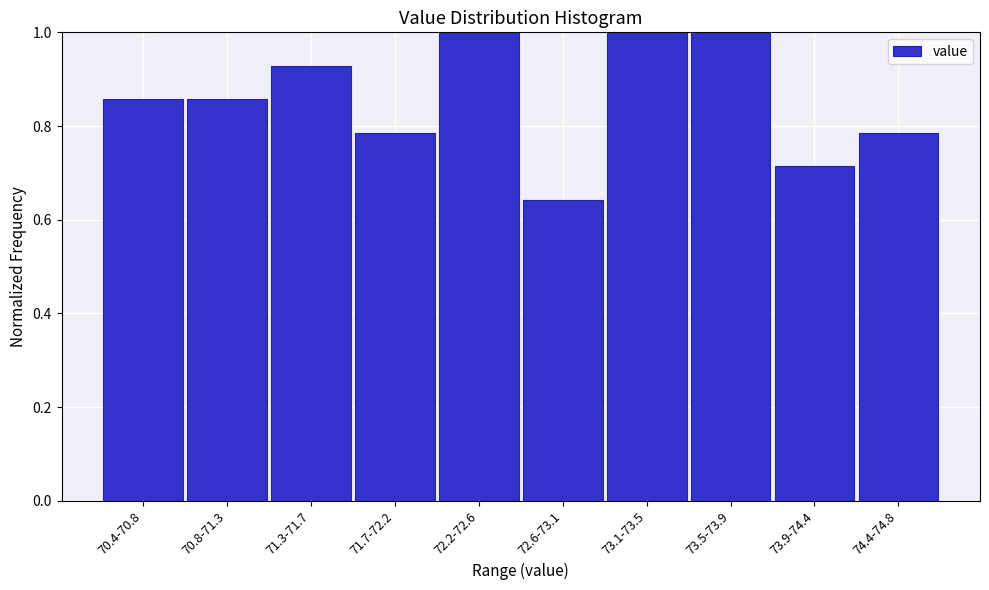

Is it true that the value at 70.8-71.3 is 1.3?

False